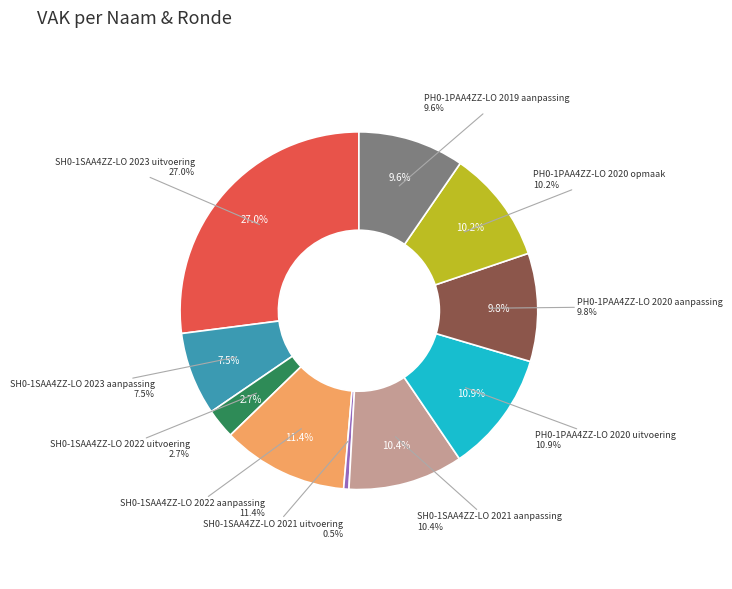

What percentage is NOT represented by PH0-1PAC4ZZ-LO 2019 opmaak?

100.0%